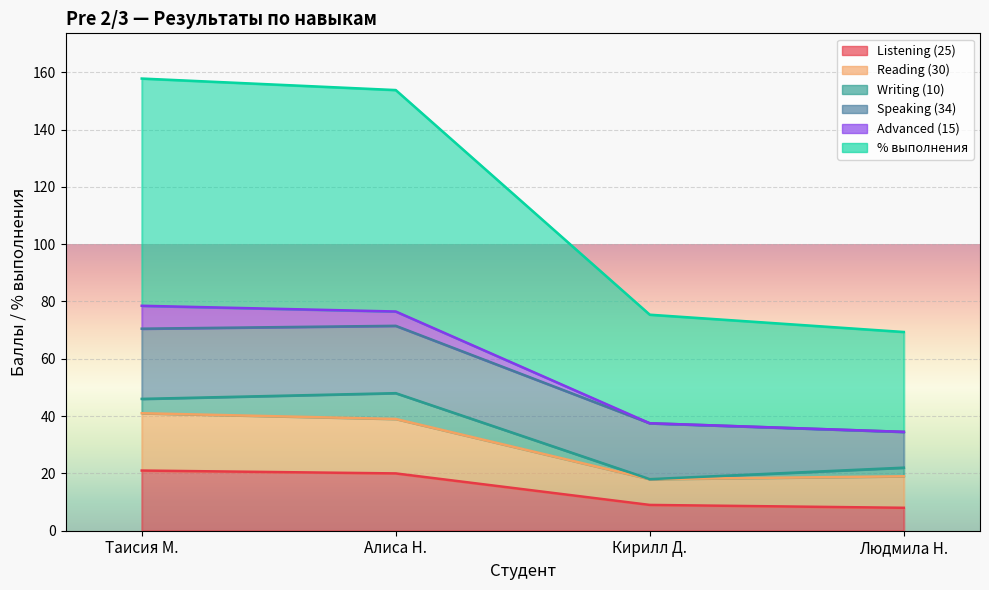

How many data points in % выполнения are less than 153?

2